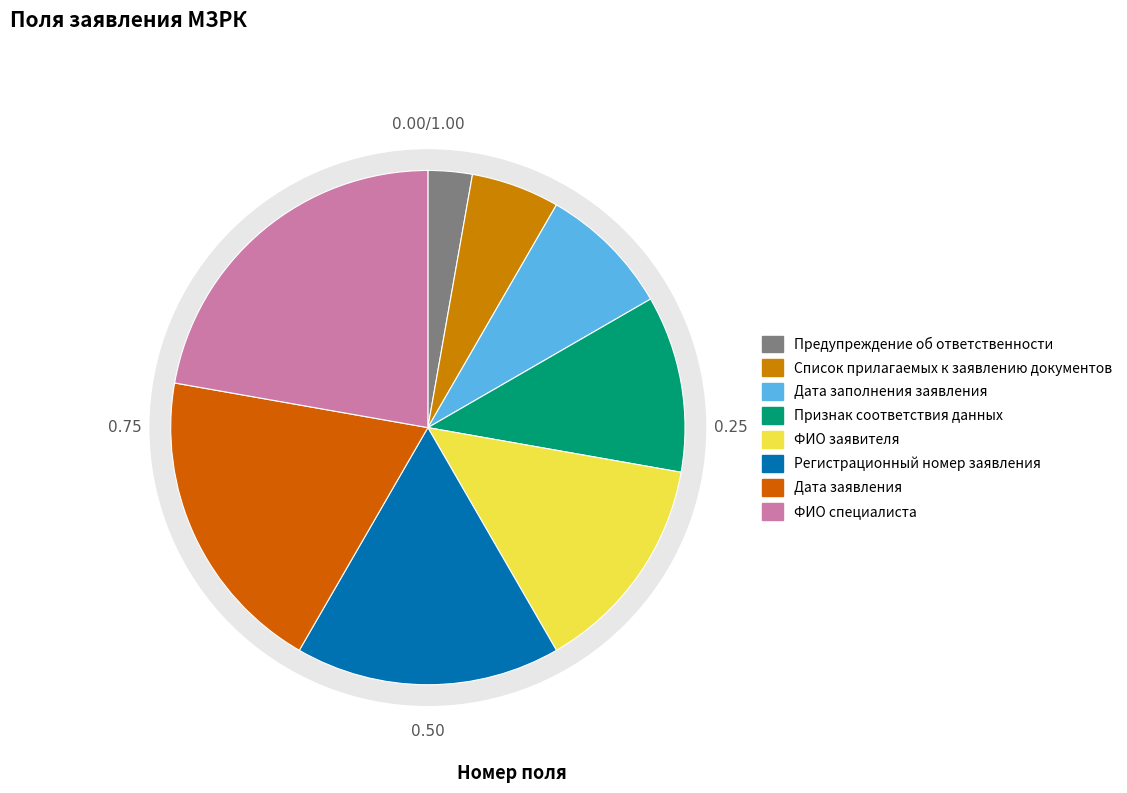

Which category has the biggest portion of the pie?

ФИО специалиста